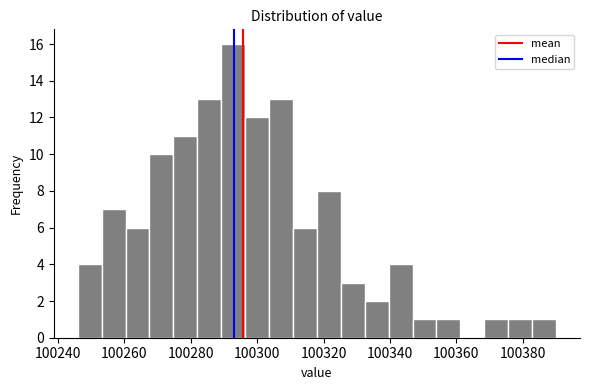

Read against the x-axis, roughly where is the centre of the tallest bar?

100292